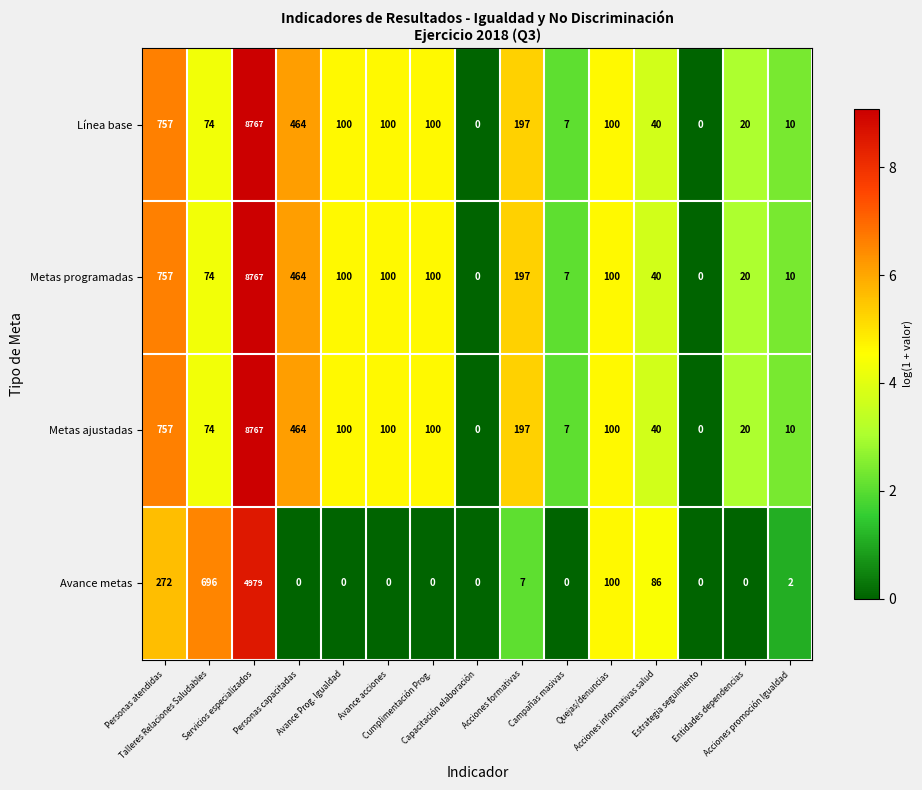

Count the number of data series in this chart.

4